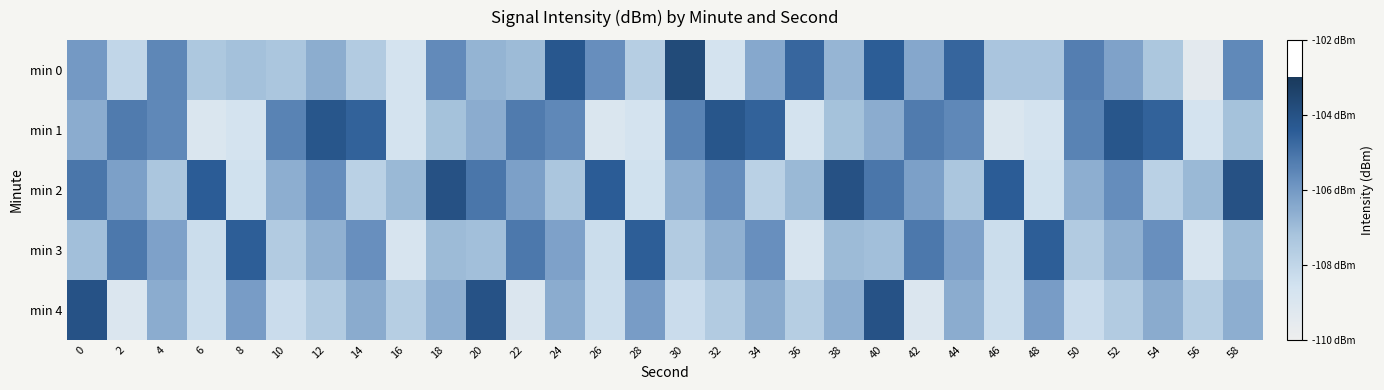

Rank the series by their maximum value, from highest to lowest.

min 0, min 2, min 4, min 1, min 3